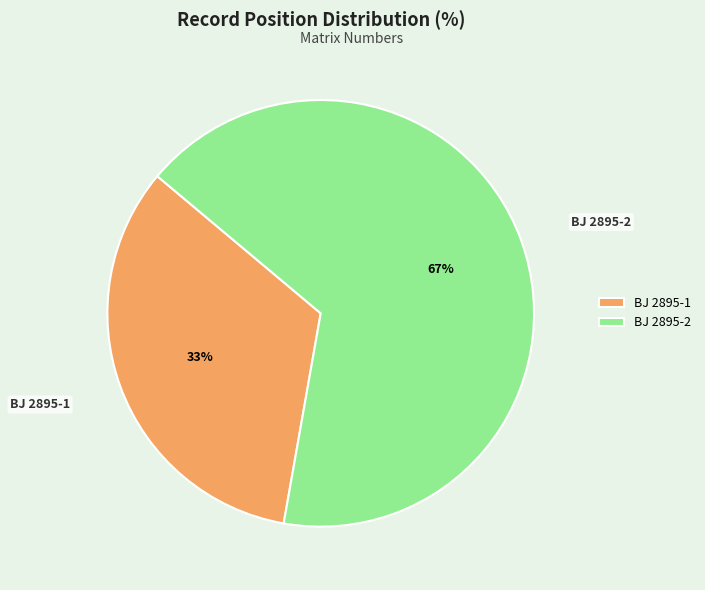

To the nearest percent, what percentage of the pie is BJ 2895-2?

67%